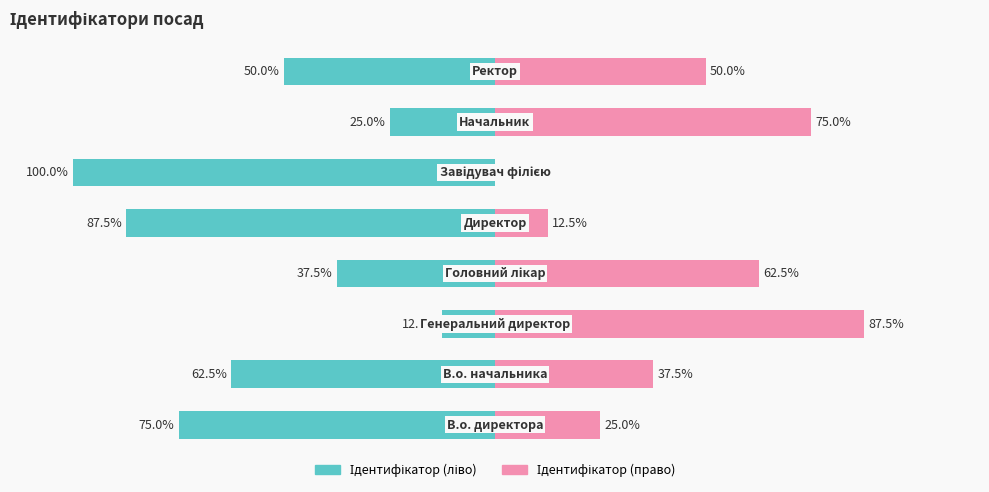

Which series has the widest spread of values?

Ідентифікатор (ліво)